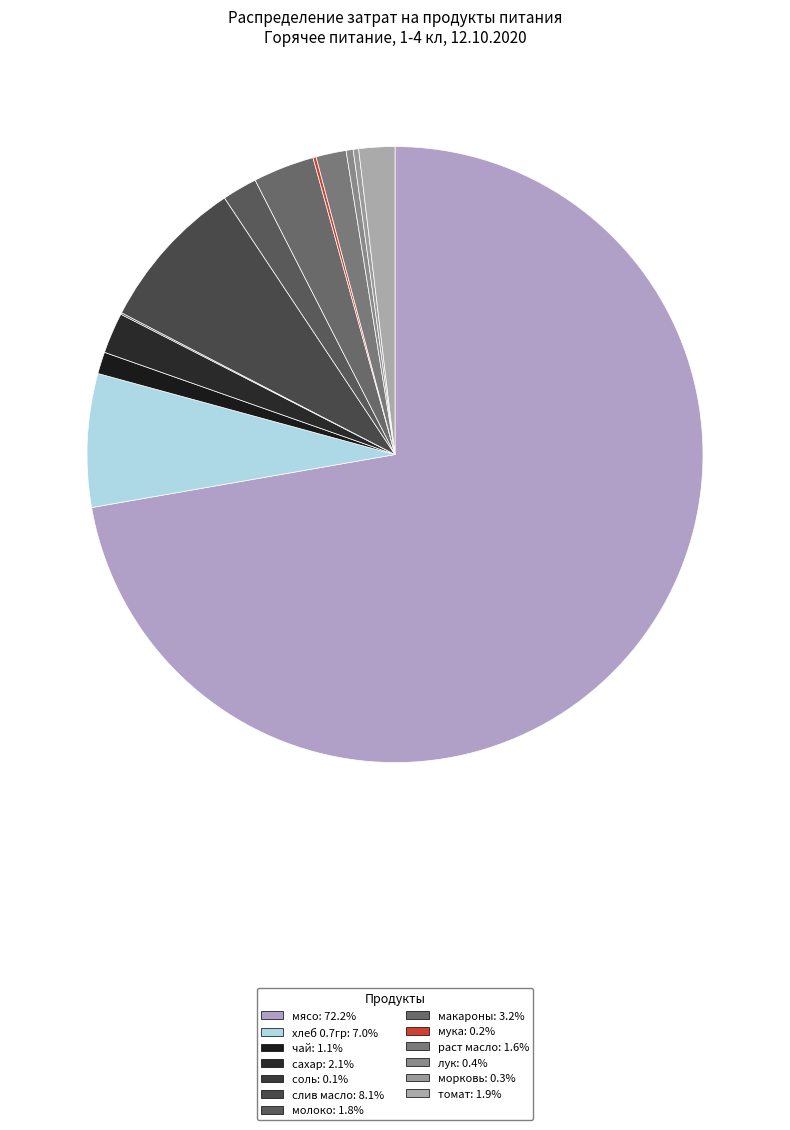

What is the ratio of the value at мясо to the value at молоко?

39.4